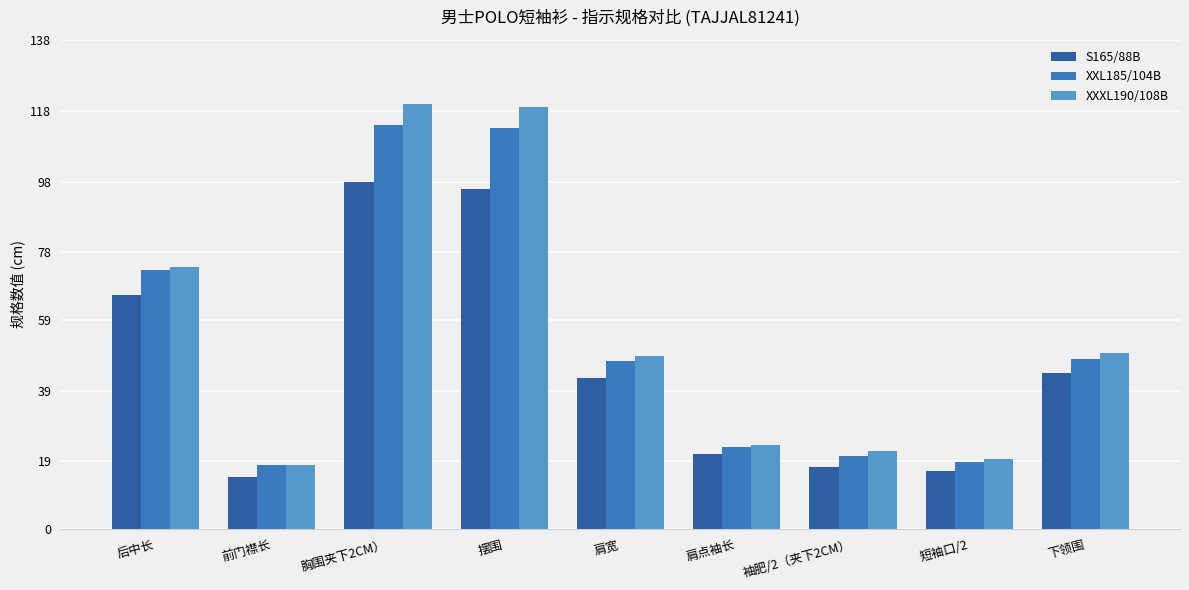

What value does the S165/88B series have at 短袖口/2?

16.3